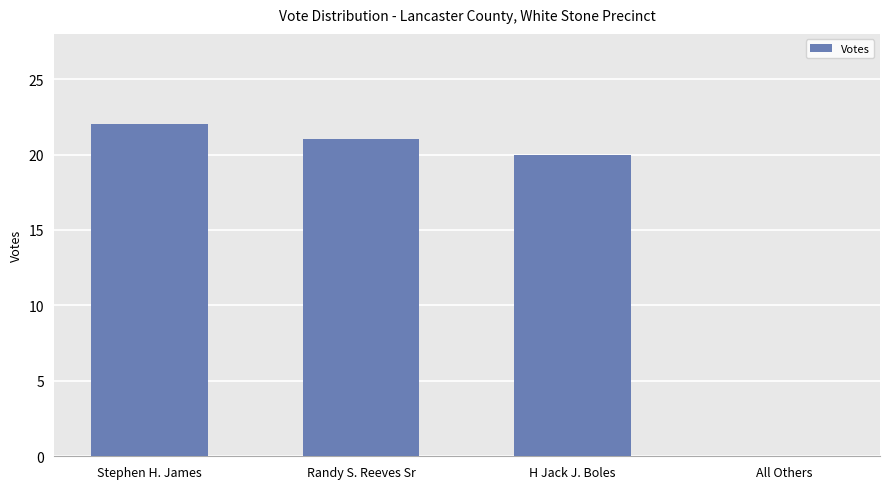

Does the chart contain stacked bars?

No